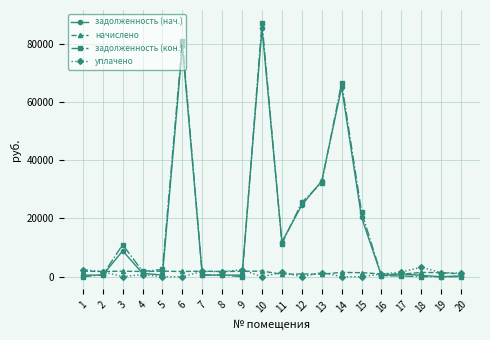

True or false: начислено has more than 1 points higher than both neighbors.

True